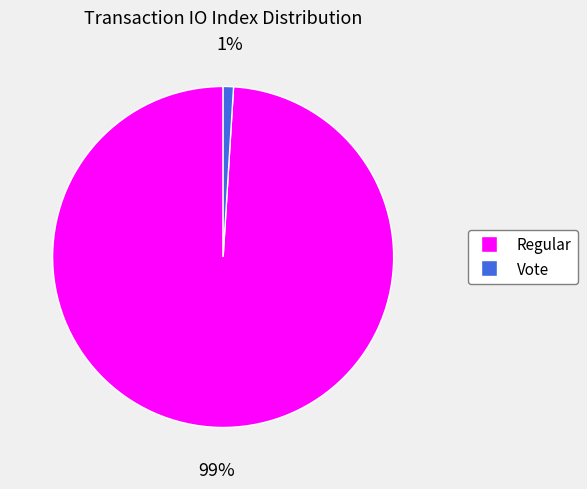

What percentage is the Regular slice, to the nearest percent?

99%